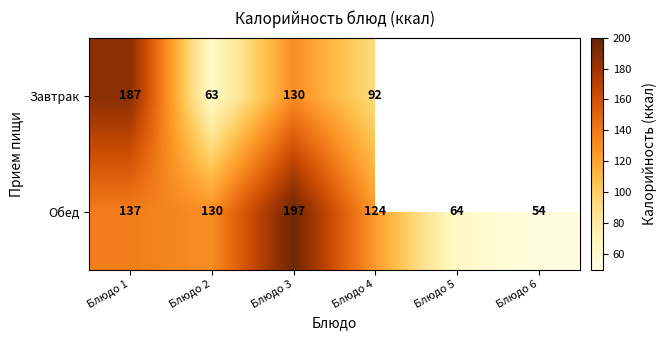

What is the spread (max minus min) of values at Блюдо 3?

67